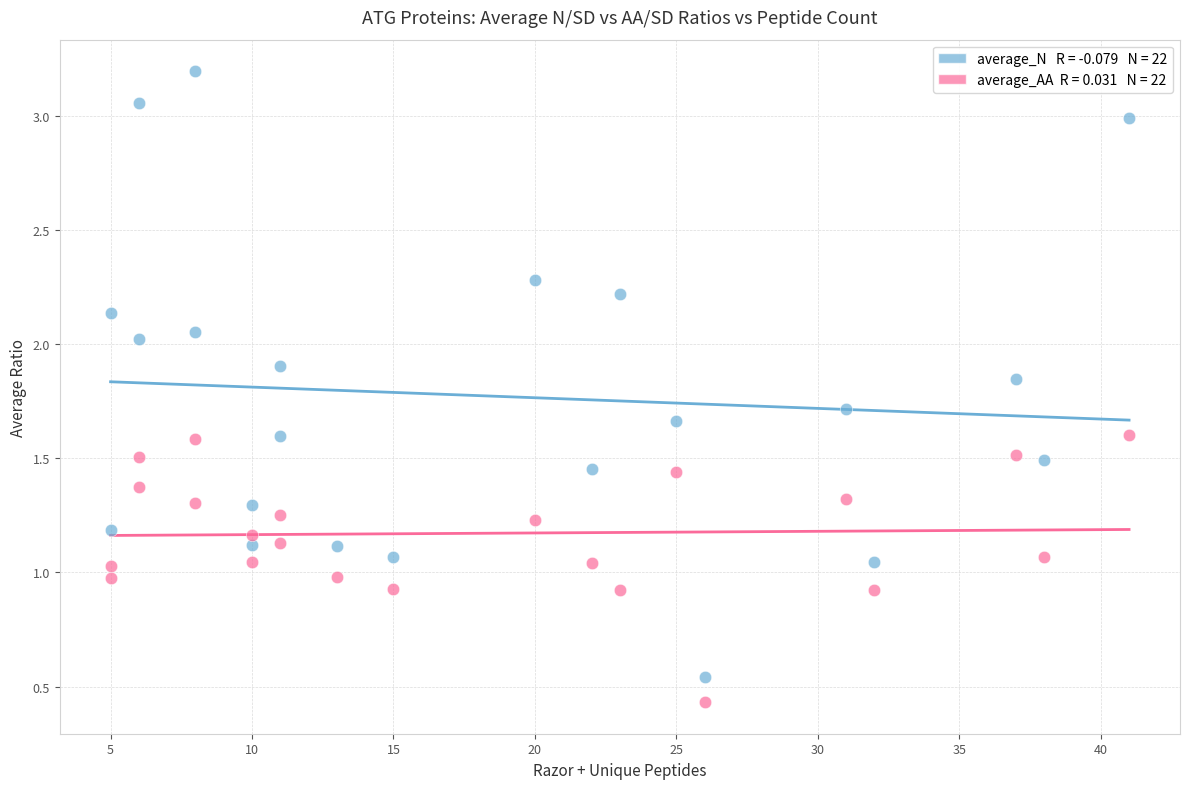

Across all data points, what is the range of Y values (max minus min)?

2.8